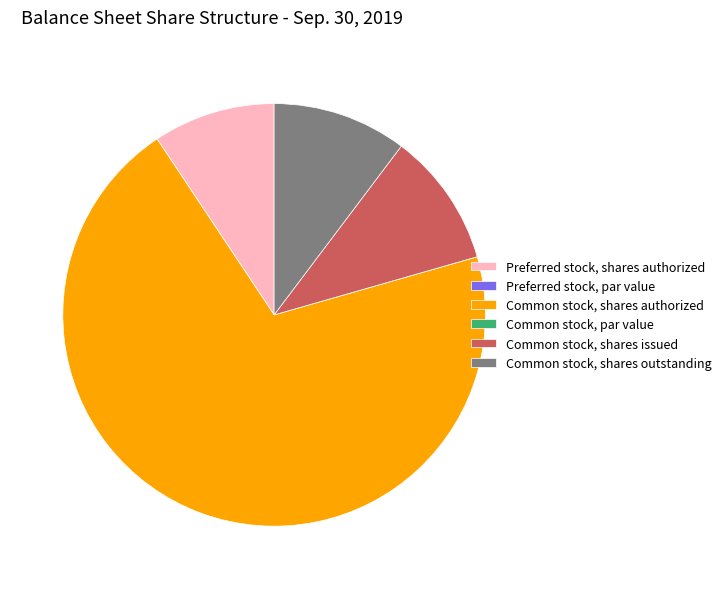

Is it true that Preferred stock, shares authorized is 1% of the pie?

False